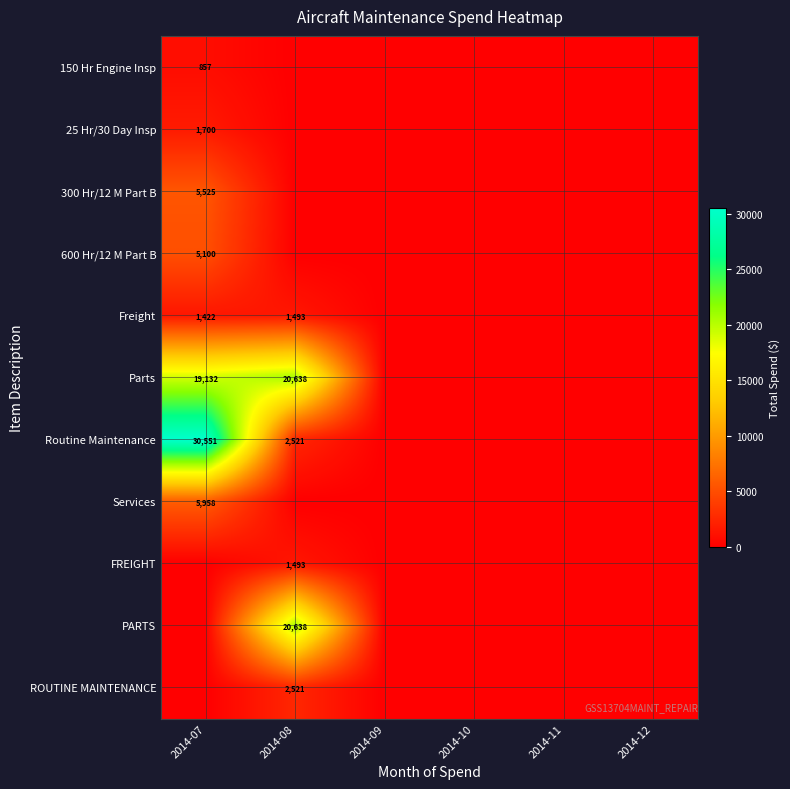

True or false: Parts has a value of 33461.4 at 2014-08.

False